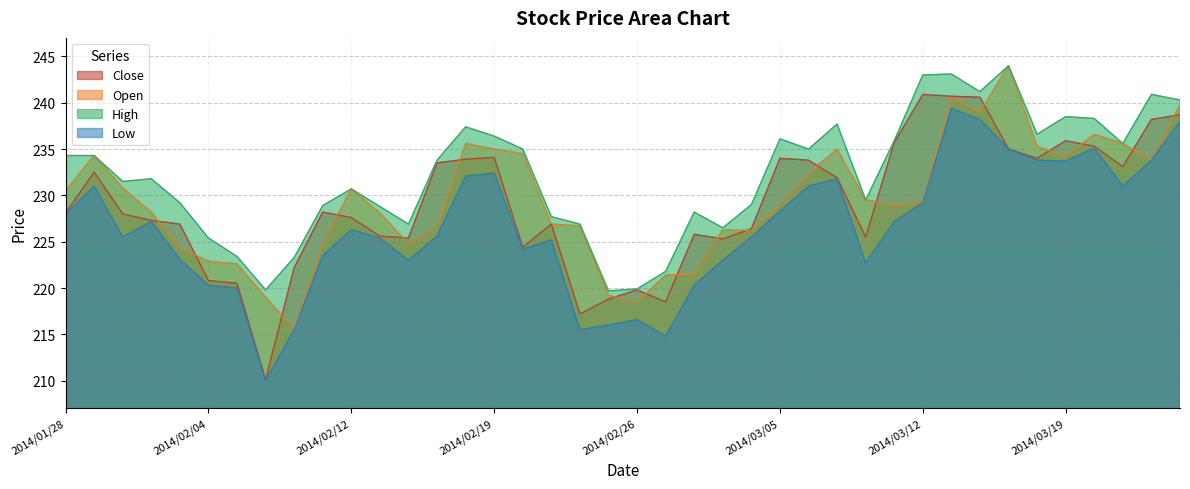

What is the value of the Close point at the 40th from the left?

238.7